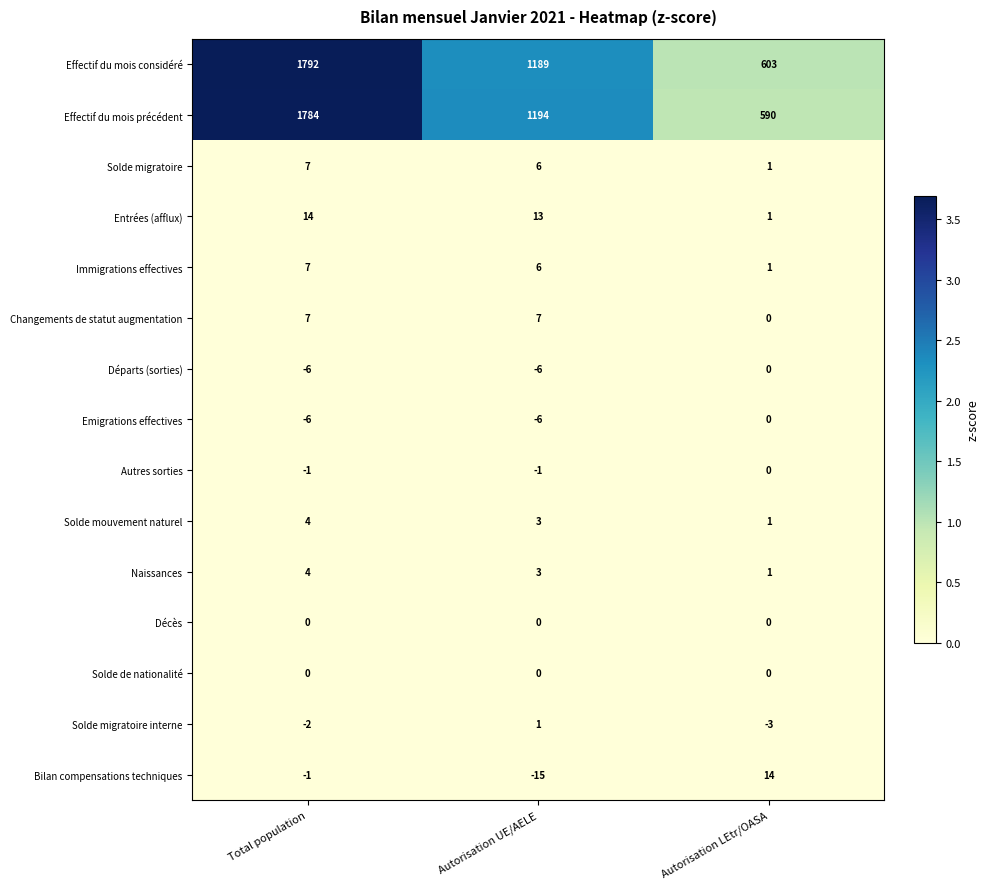

Which series changed the most between Total population and Autorisation UE/AELE?

Effectif du mois considéré